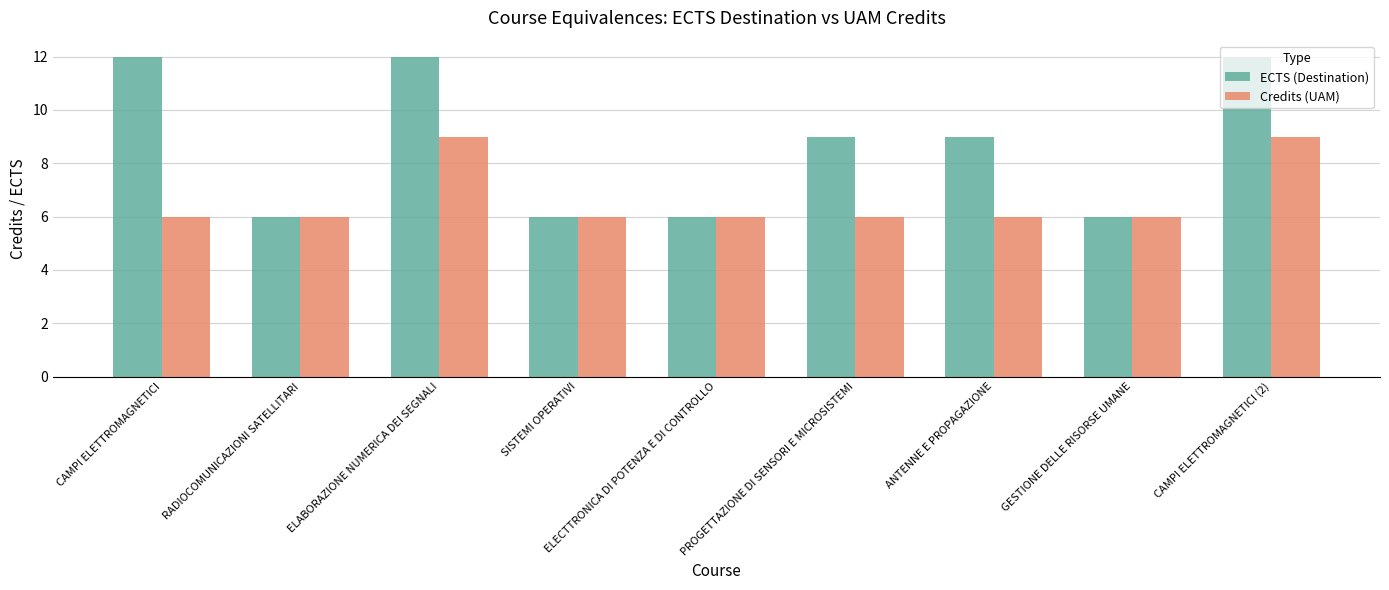

Rank the series at CAMPI ELETTROMAGNETICI from lowest to highest value.

Credits (UAM), ECTS (Destination)